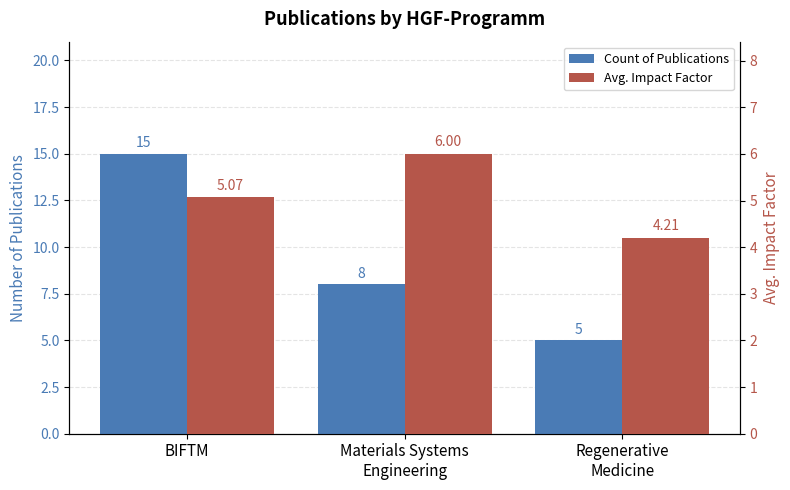

How many Count of Publications values are between 5 and 15?

3